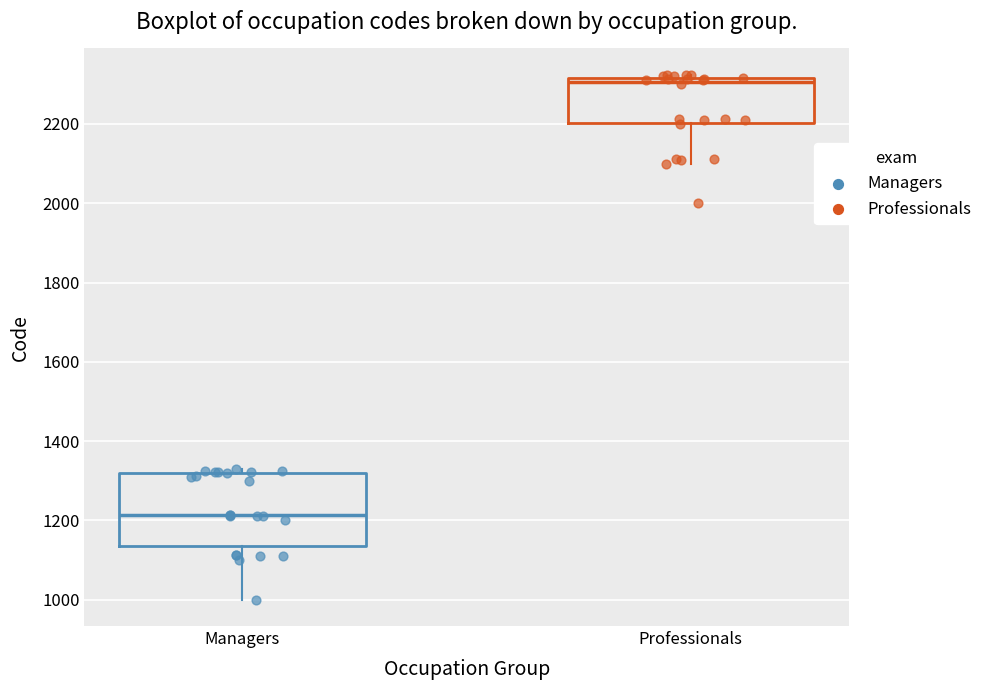

Reading left to right, transcribe this box plot: for each box, give where its median line is, the range the box spans, and where its two whiskers end, as read against the y-axis. The values are not printed on the chart, so give them approximately, as read against the axis.

Managers: median 1220, box 1140 to 1320, whiskers 1000 to 1340
Professionals: median 2300, box 2200 to 2320, whiskers 2100 to 2320 (just above the box's upper edge)